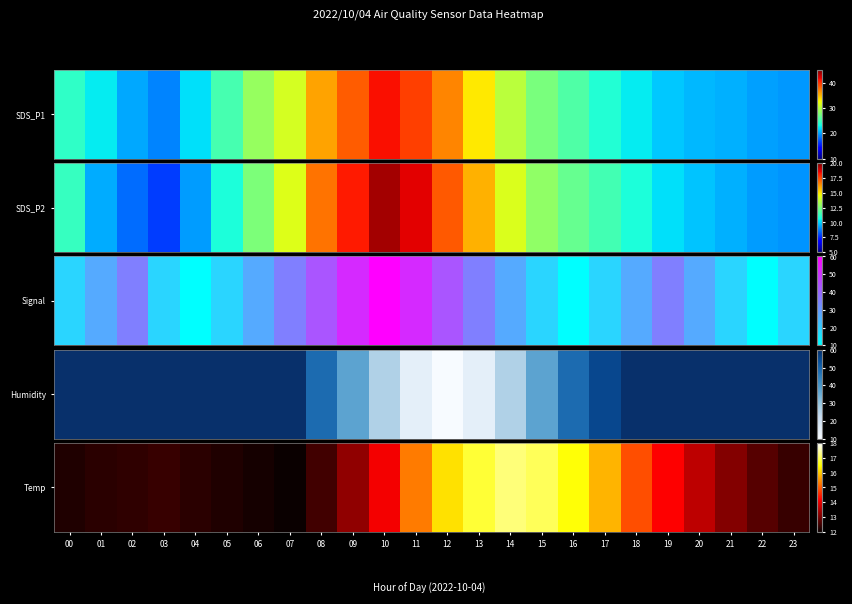

The chart shows a value of 14.1 at 10. True or false?

True